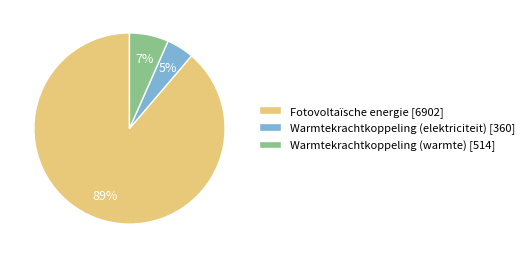

To the nearest percent, what percentage of the pie is Warmtekrachtkoppeling (elektriciteit)?

5%